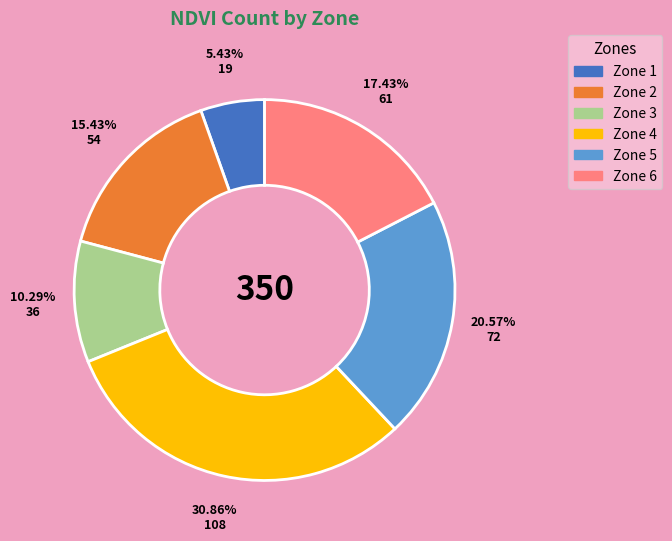

To the nearest percent, what is the difference between the largest and smallest slice percentages?

25%